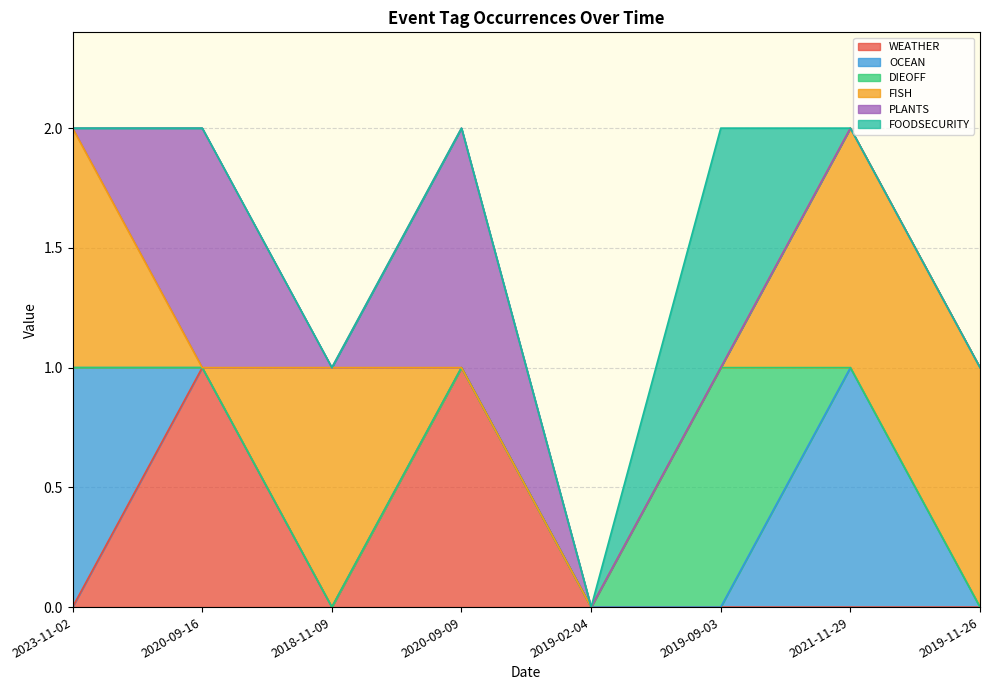

Reading left to right, transcribe all the data shown in this chart.

WEATHER: 2023-11-02=0	2020-09-16=1	2018-11-09=0	2020-09-09=1	2019-02-04=0	2019-09-03=0	2021-11-29=0	2019-11-26=0
OCEAN: 2023-11-02=1	2020-09-16=0	2018-11-09=0	2020-09-09=0	2019-02-04=0	2019-09-03=0	2021-11-29=1	2019-11-26=0
DIEOFF: 2023-11-02=0	2020-09-16=0	2018-11-09=0	2020-09-09=0	2019-02-04=0	2019-09-03=1	2021-11-29=0	2019-11-26=0
FISH: 2023-11-02=1	2020-09-16=0	2018-11-09=1	2020-09-09=0	2019-02-04=0	2019-09-03=0	2021-11-29=1	2019-11-26=1
PLANTS: 2023-11-02=0	2020-09-16=1	2018-11-09=0	2020-09-09=1	2019-02-04=0	2019-09-03=0	2021-11-29=0	2019-11-26=0
FOODSECURITY: 2023-11-02=0	2020-09-16=0	2018-11-09=0	2020-09-09=0	2019-02-04=0	2019-09-03=1	2021-11-29=0	2019-11-26=0